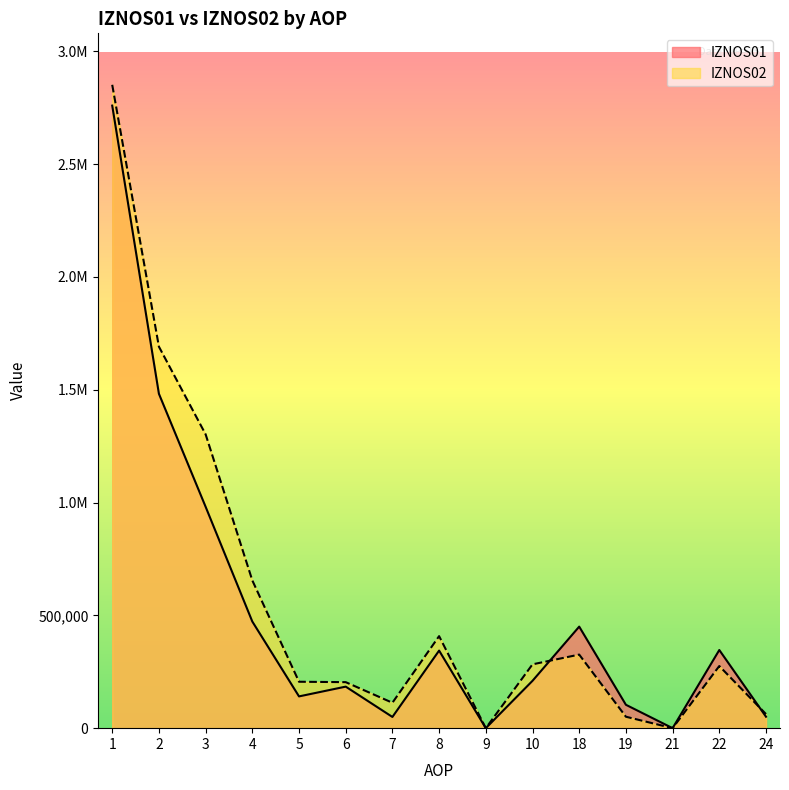

What is the greatest value displayed?

2851914.8